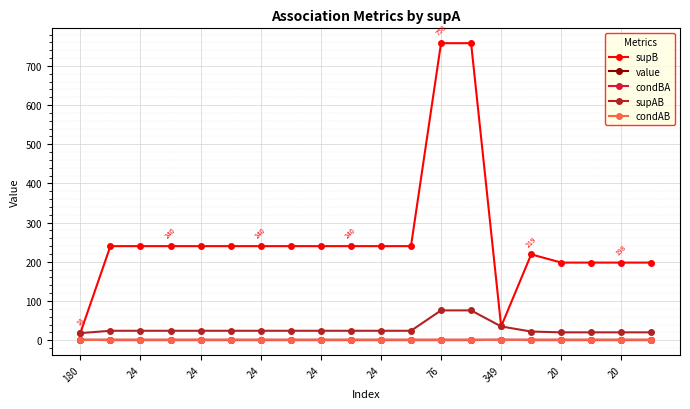

Which series has the widest spread of values?

supB